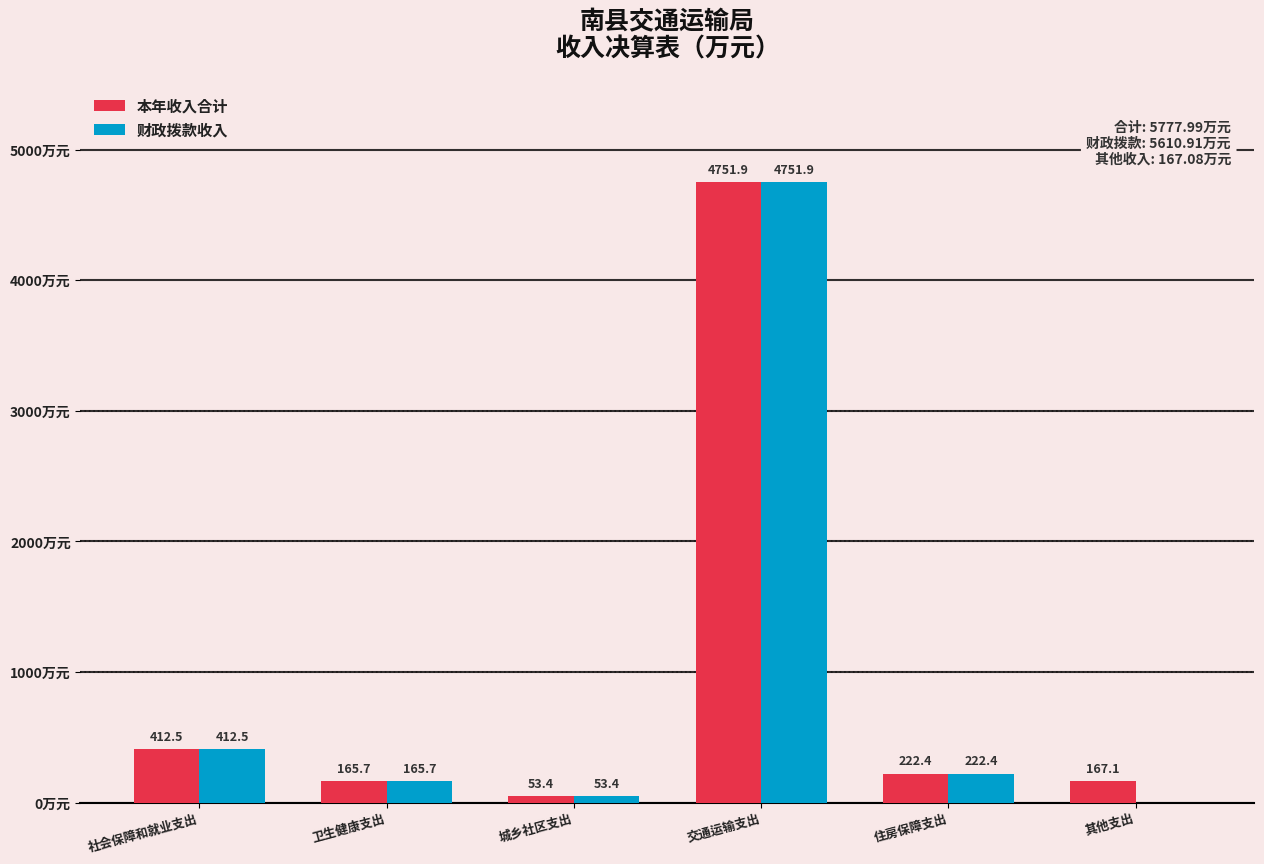

Where is 本年收入合计 nearest to the value 2402?

社会保障和就业支出